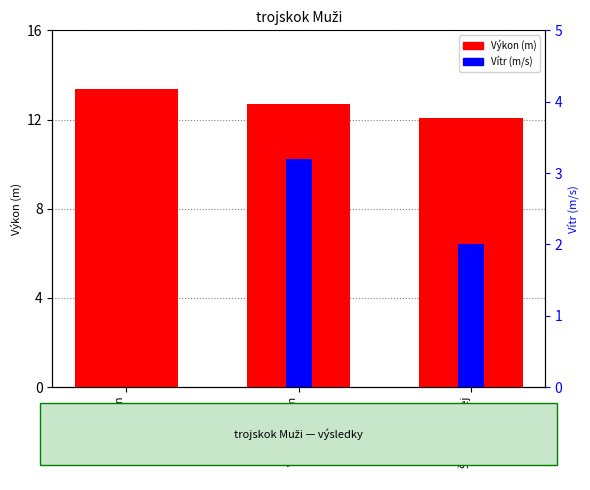

Reading left to right, what are all the values shown in this chart?

Výkon (m): Kučera Jan
(#1)=13.4	Veselý Martin
(#2)=12.7	Šnajdr Ondřej
(#3)=12.1
Vítr (m/s): Kučera Jan
(#1)=0.0	Veselý Martin
(#2)=3.2	Šnajdr Ondřej
(#3)=2.0